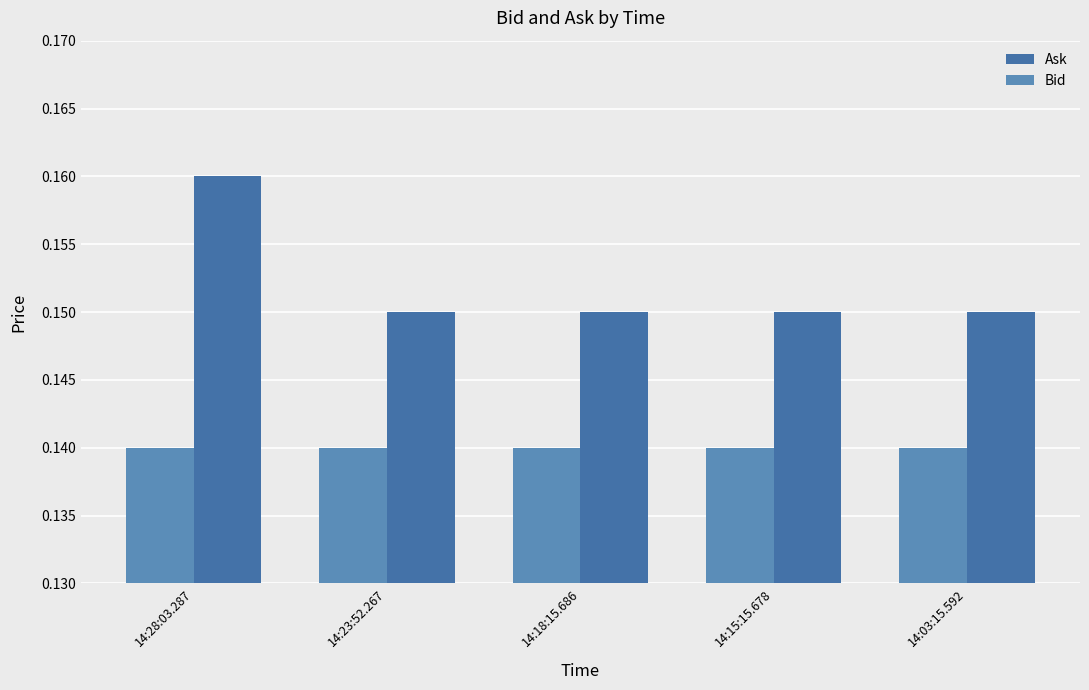

What is the minimum value shown in the chart?

0.1